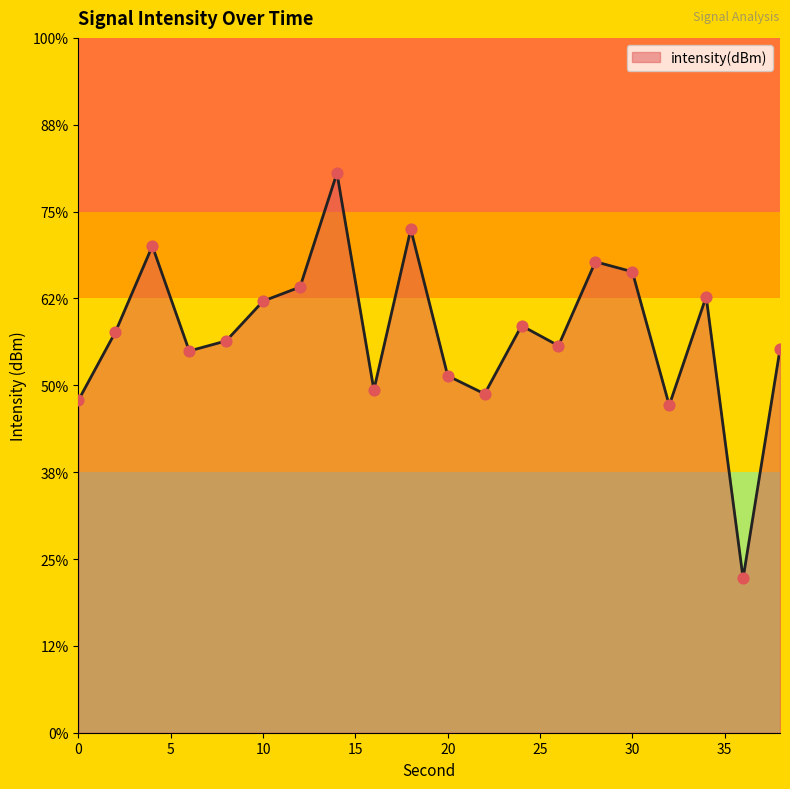

Which has a higher value, 4 or 8?

4